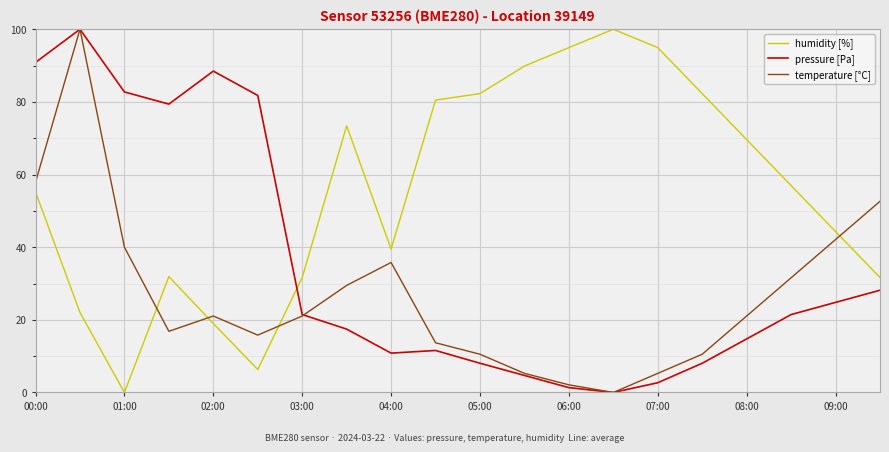

What is the difference between the maximum and second lowest values in the temperature [°C] series?

97.9